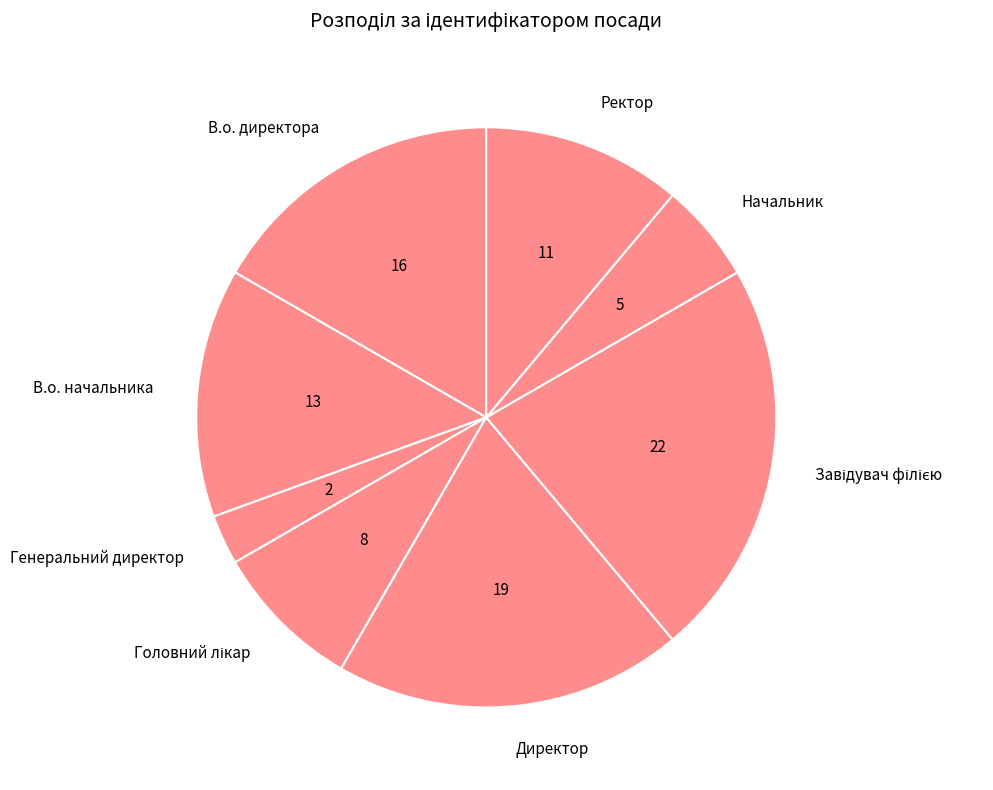

Combined, do Ректор and В.о. директора account for over 50%?

No